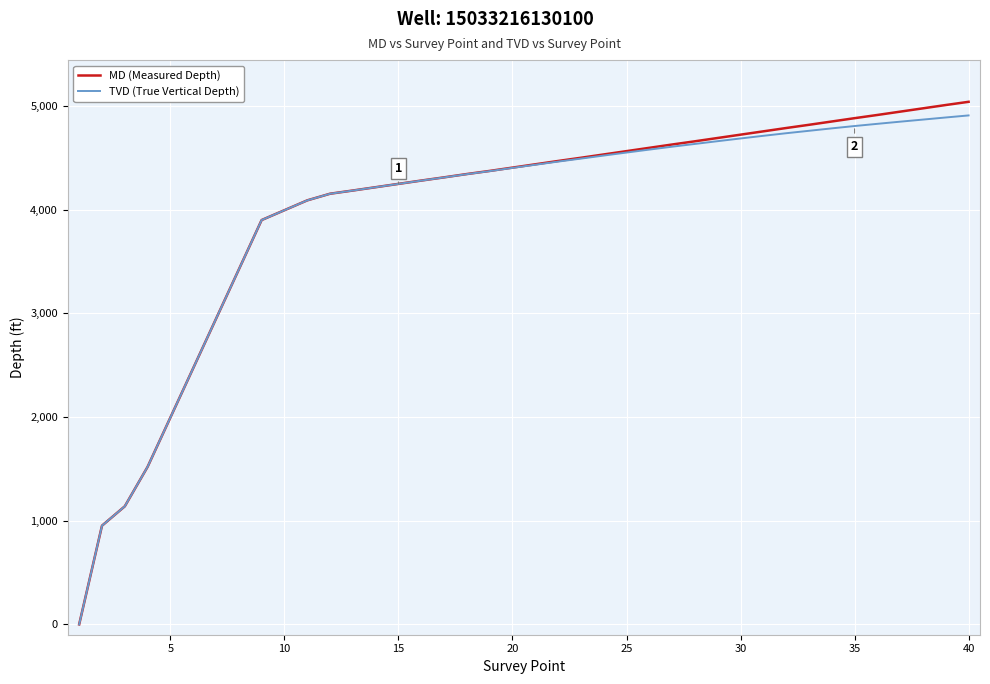

Which series has the widest spread of values?

MD (Measured Depth)